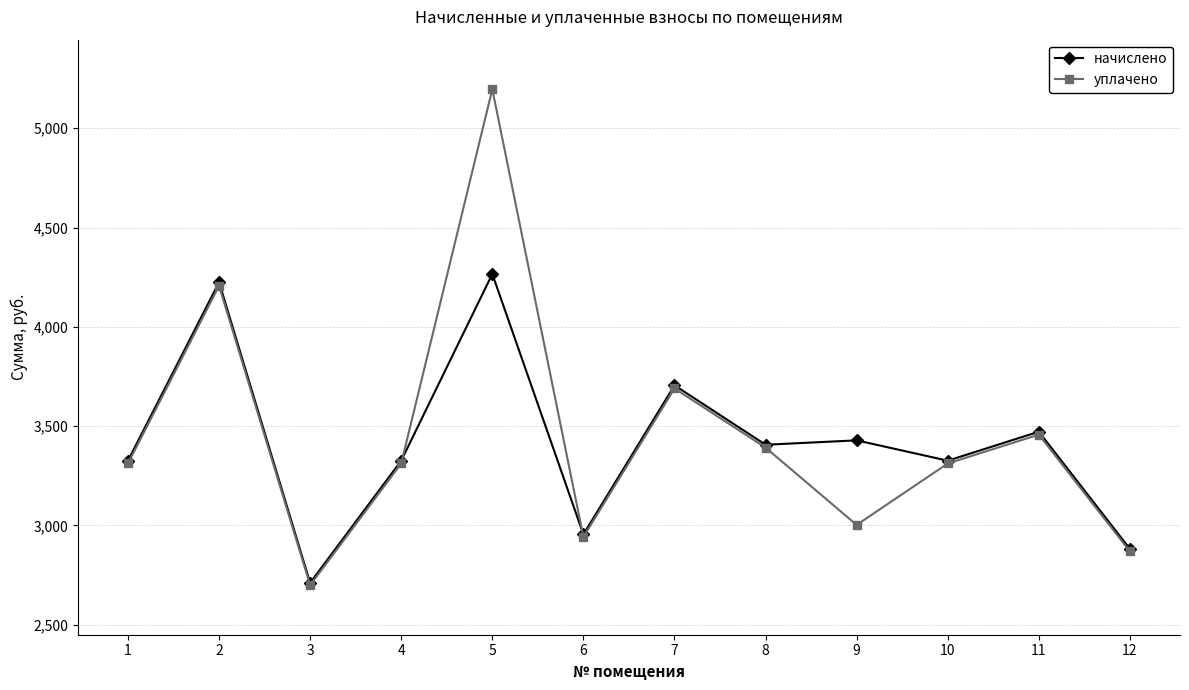

List the series in order of their peak value, lowest first.

начислено, уплачено